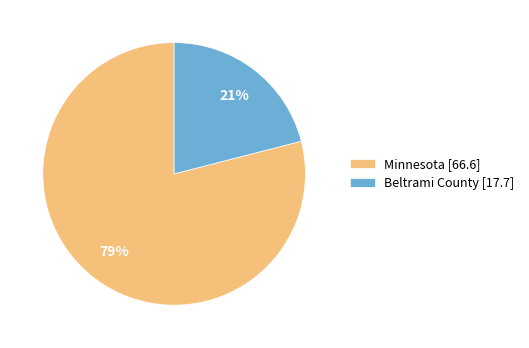

Combined, do Minnesota and Beltrami County account for over 50%?

Yes